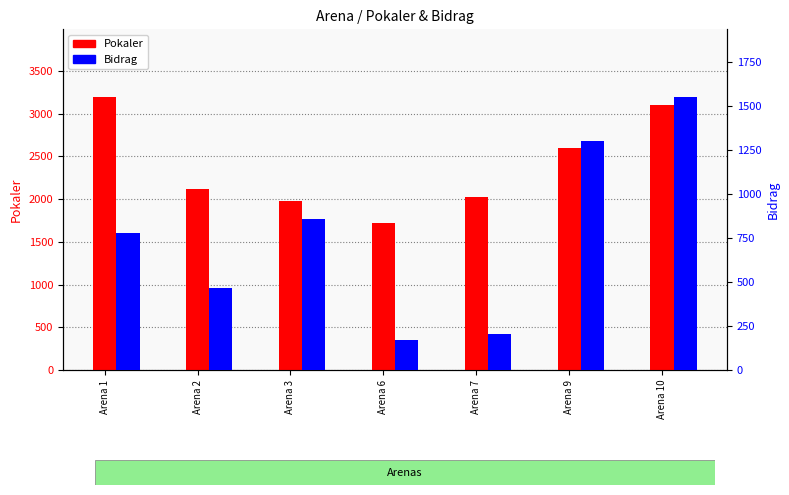

Reading left to right, list all the values displayed in this chart.

Pokaler: Arena 1=3188	Arena 2=2117	Arena 3=1972	Arena 6=1724	Arena 7=2021	Arena 9=2600	Arena 10=3098
Bidrag: Arena 1=778	Arena 2=466	Arena 3=861	Arena 6=172	Arena 7=202	Arena 9=1300	Arena 10=1549